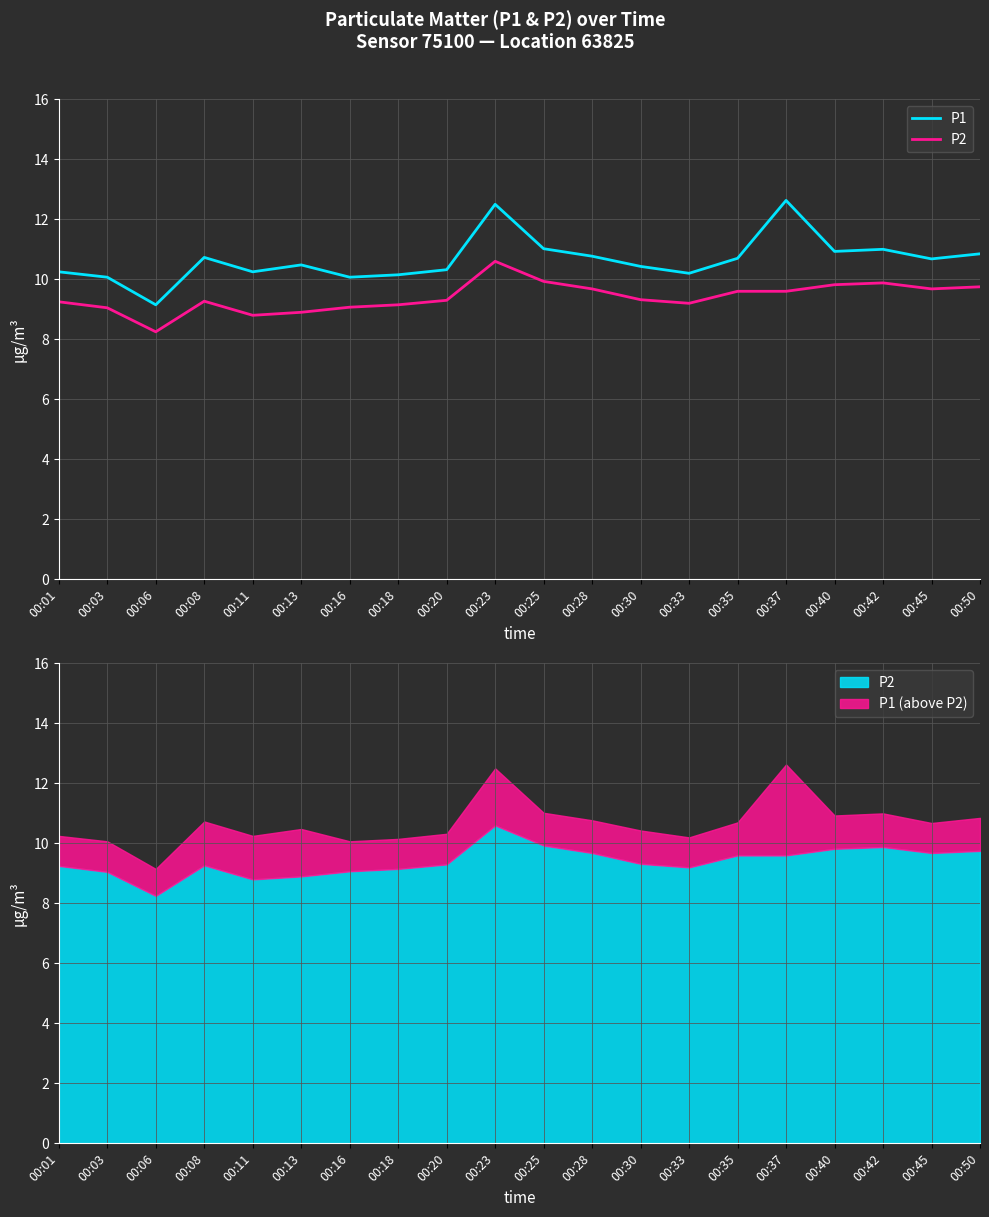

True or false: P2 and P1 cross at least once.

False